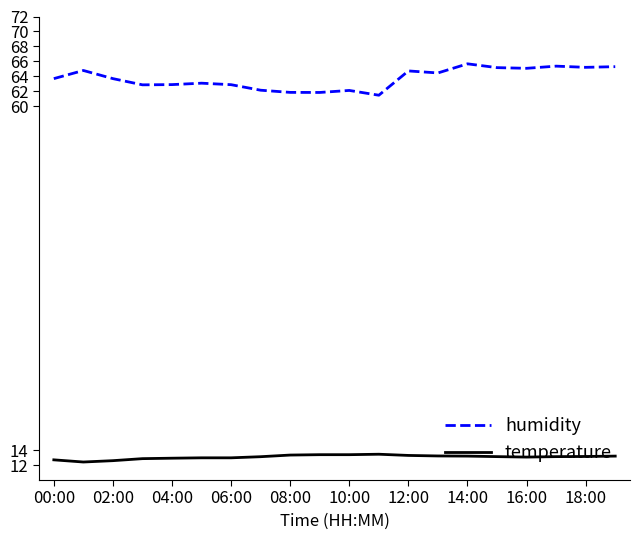

True or false: temperature and humidity cross at least once.

False